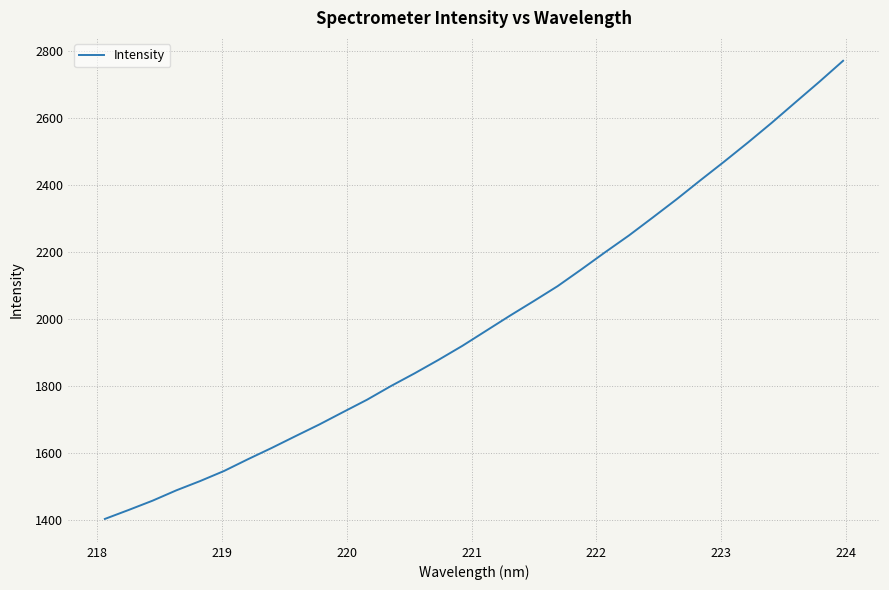

What is the difference between the maximum and minimum values?

1366.7